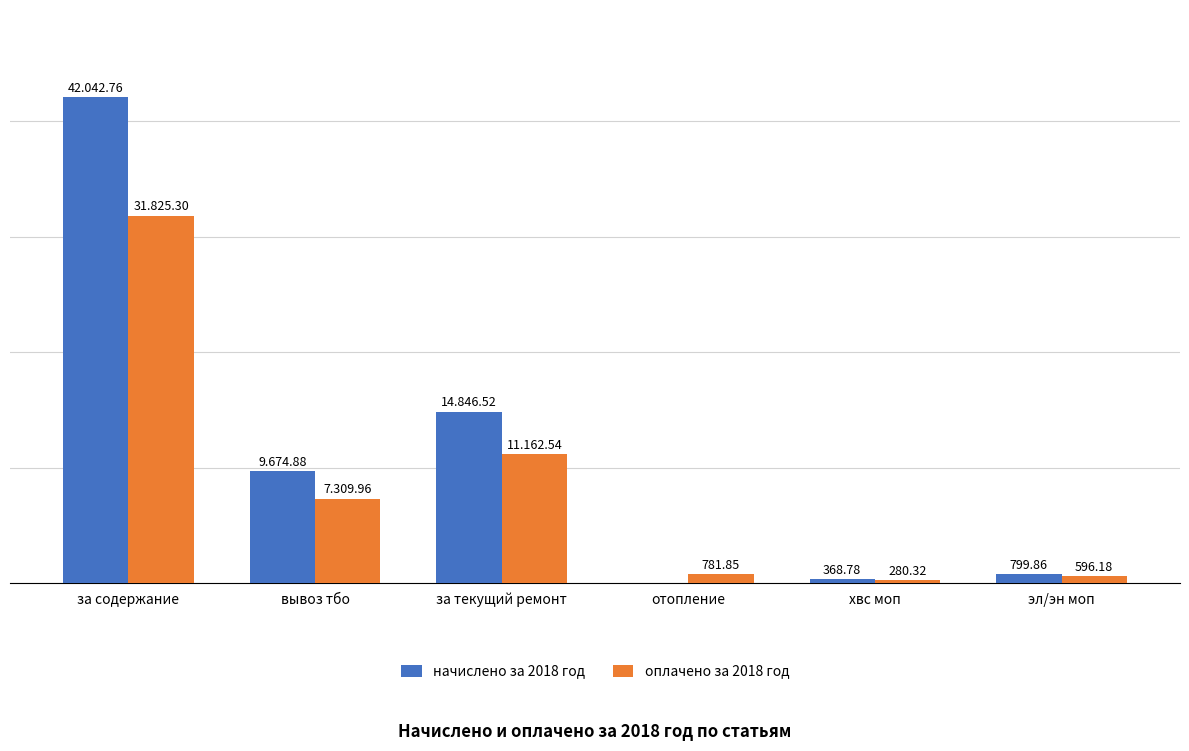

Which series has the largest total across all categories?

начислено за 2018 год